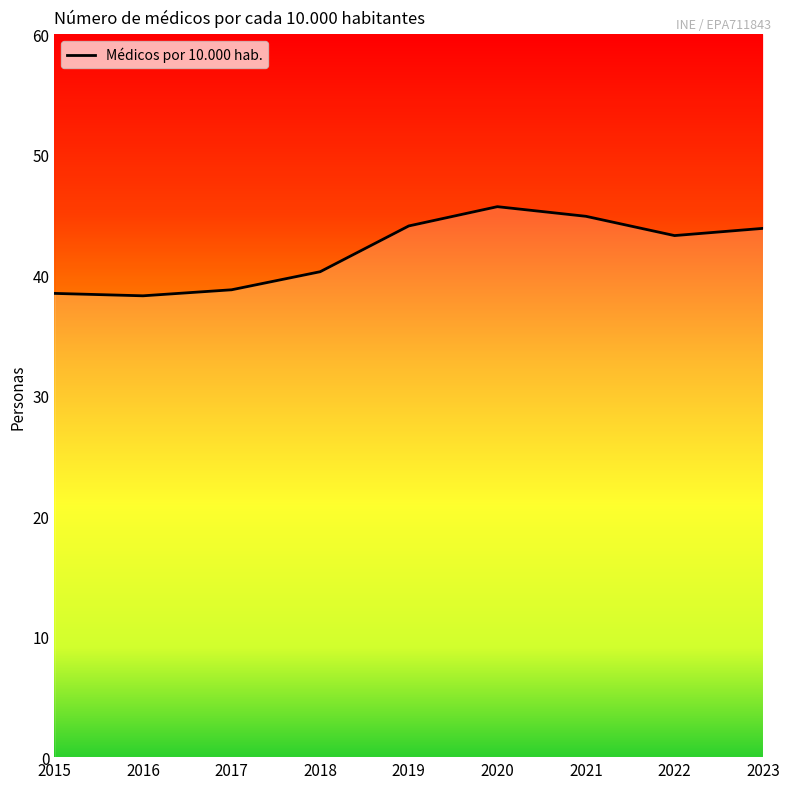

Approximately how many times larger is the value at 2016 compared to 2023?

0.9